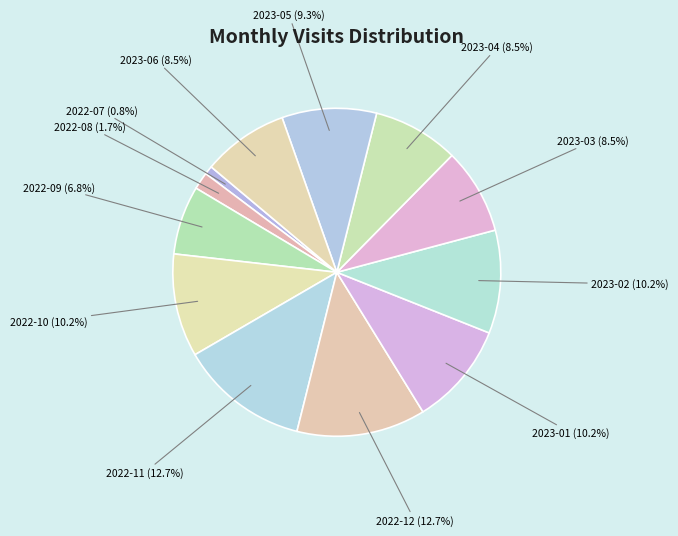

Which slice is the smallest?

2022-07